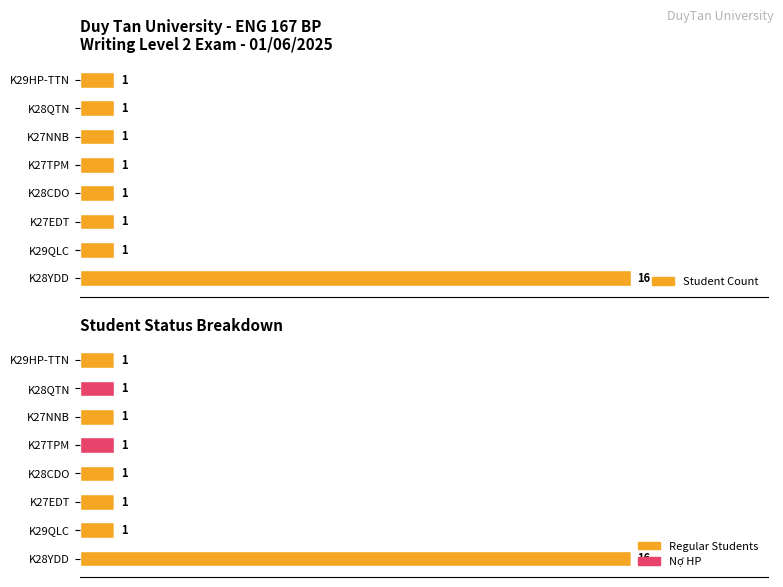

True or false: Regular Students has a value of 1 at K28CDO.

True